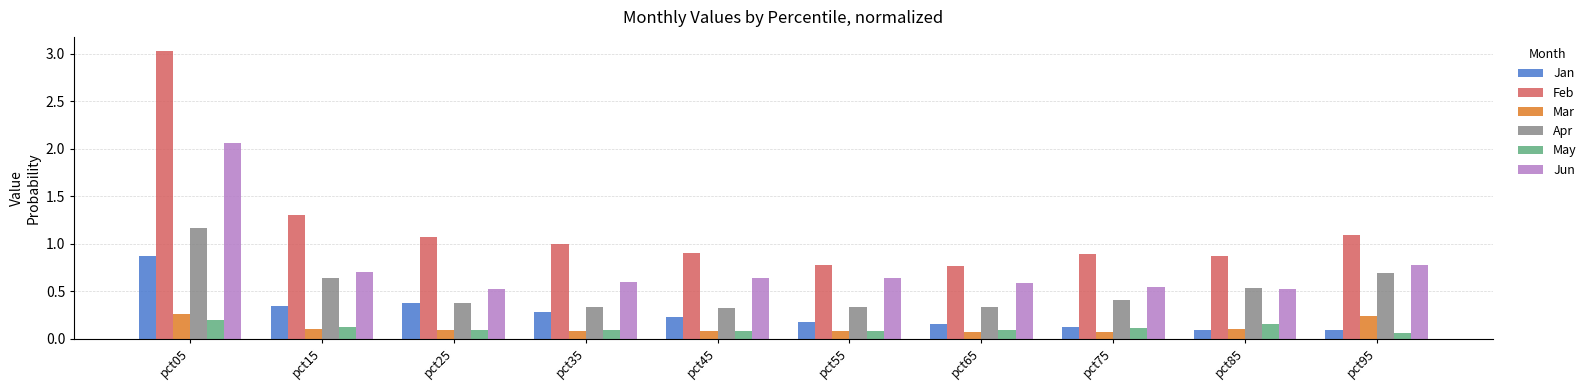

Which category has the highest value in the Jun series?

pct05